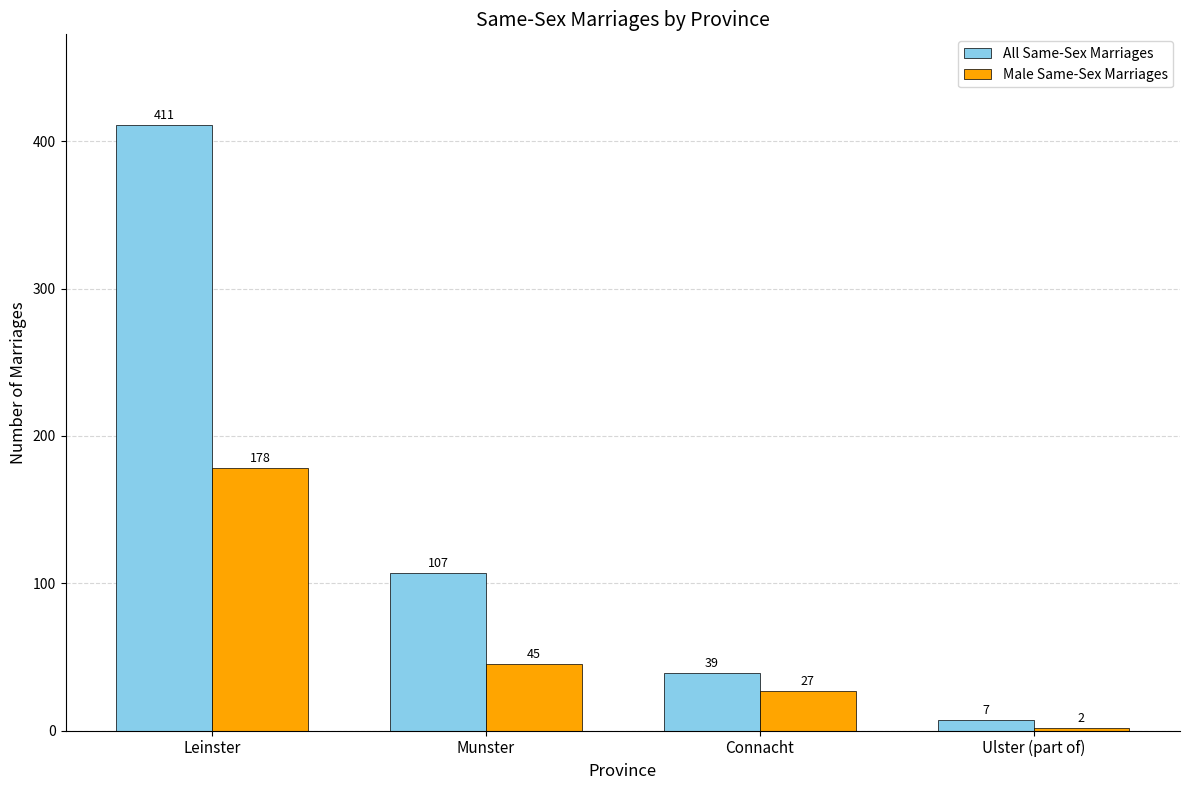

What is the difference between the second highest and minimum values in the All Same-Sex Marriages series?

100